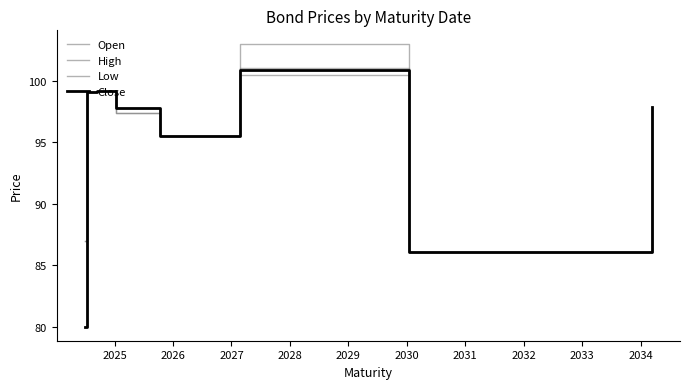

Does the chart have visible grid lines?

No